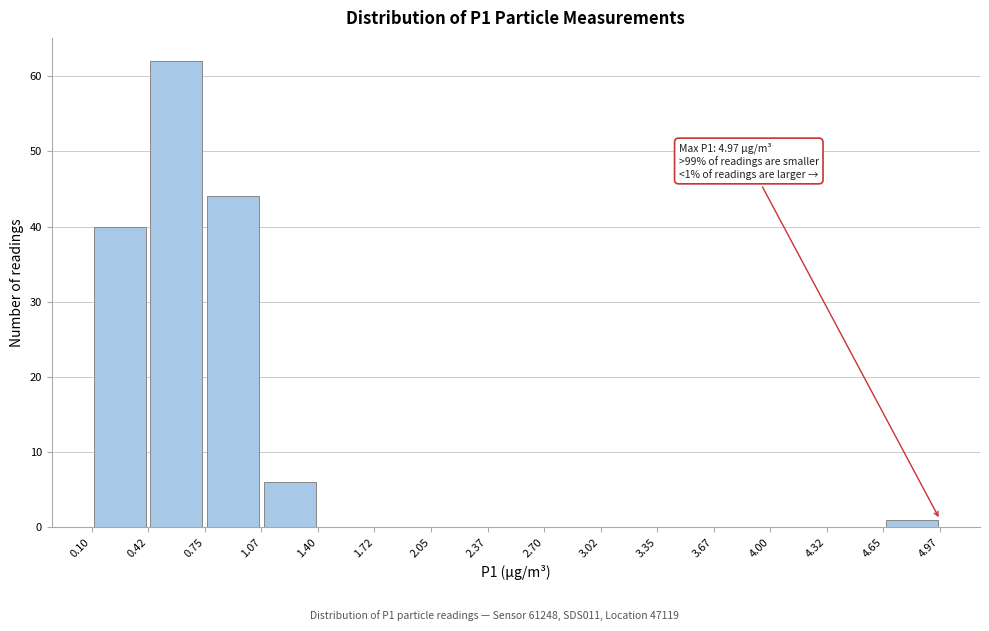

Which range on the x-axis has the tallest bar?

0.42 to 0.75